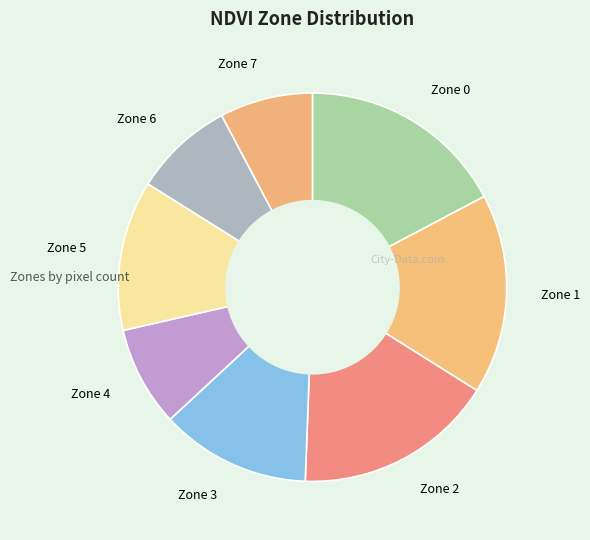

Approximately how many times larger is the value at Zone 1 compared to Zone 5?

1.3